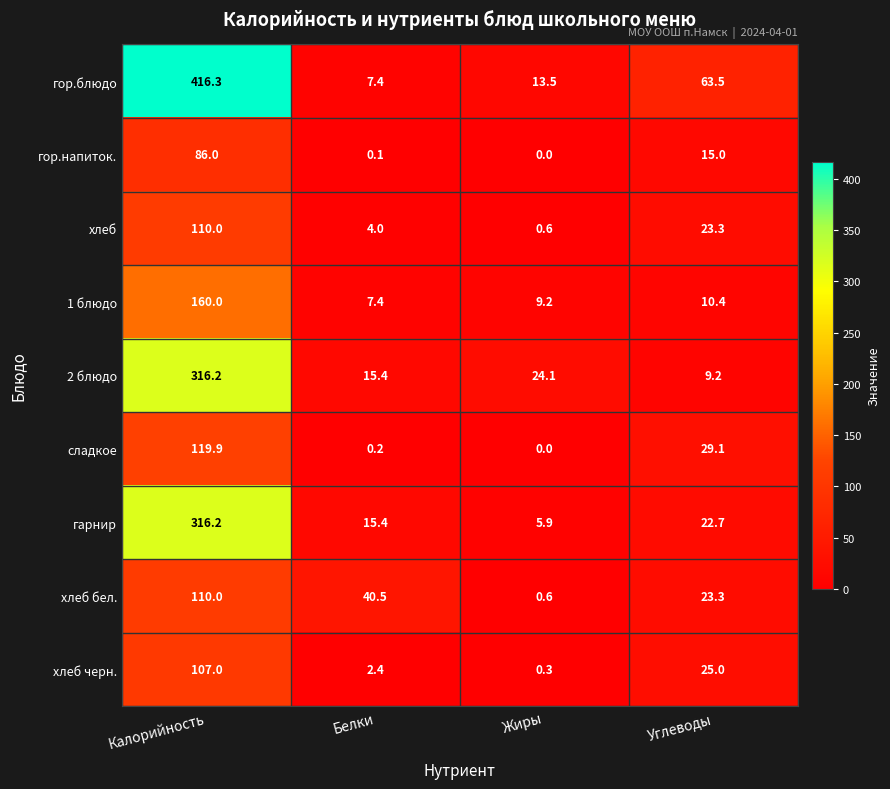

What is the difference between the maximum and second lowest values in the гарнир series?

300.8